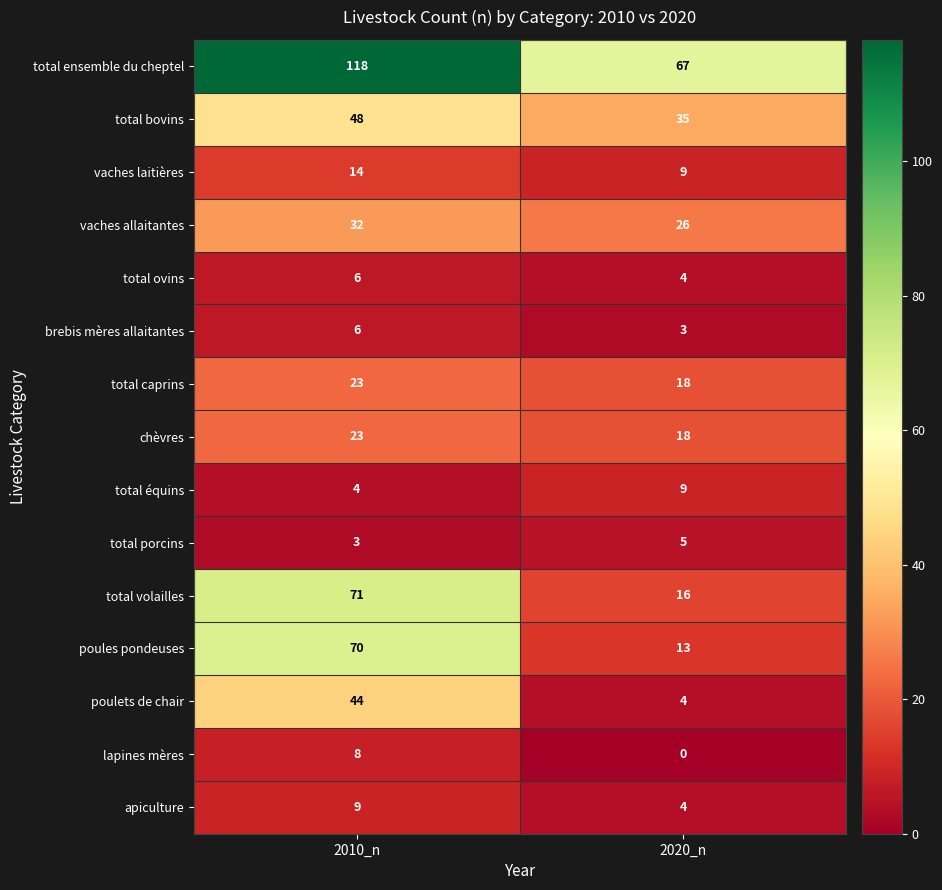

Which series has the largest total across all categories?

total ensemble du cheptel